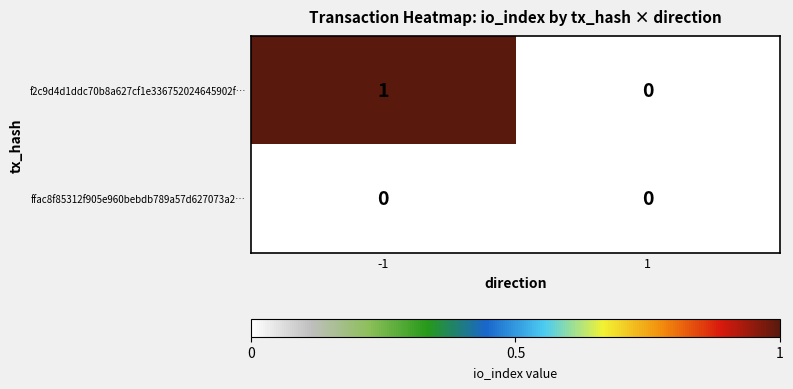

The value of ffac8f85312f905e960bebdb789a57d627073a2… at -1 is 0. True or false?

True